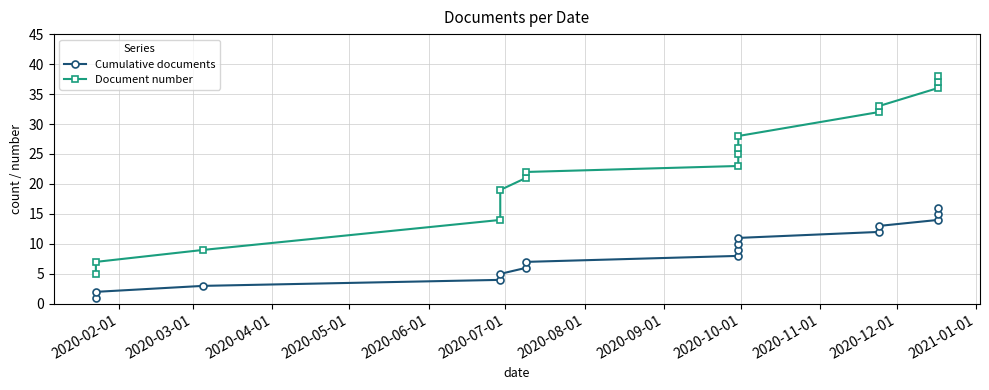

Count the number of categories in the chart.

16